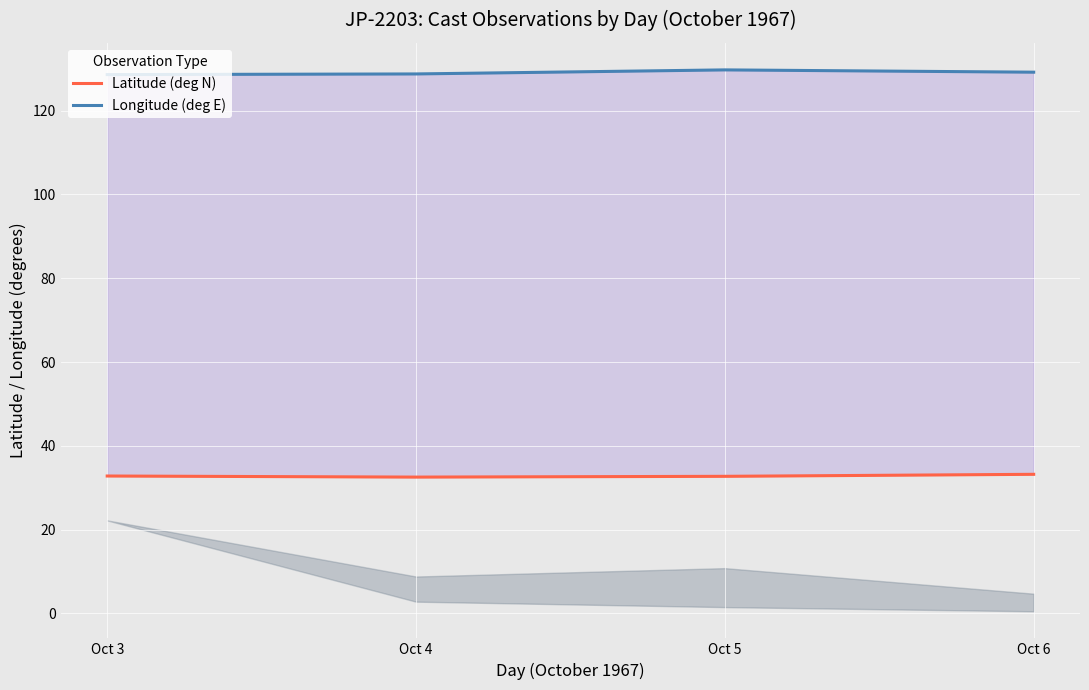

The value of Latitude (deg N) at Oct 6 is 21.3. True or false?

False